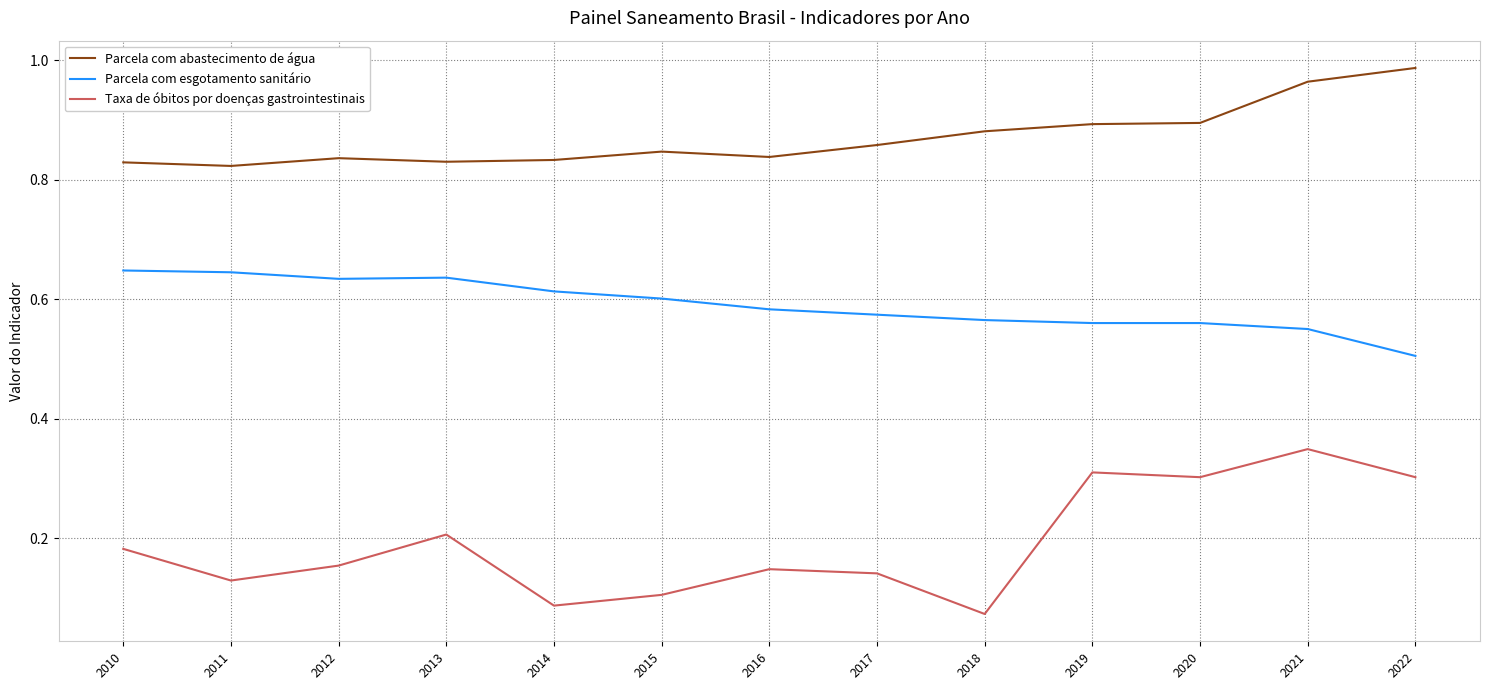

Which category has the highest value across all series?

2022